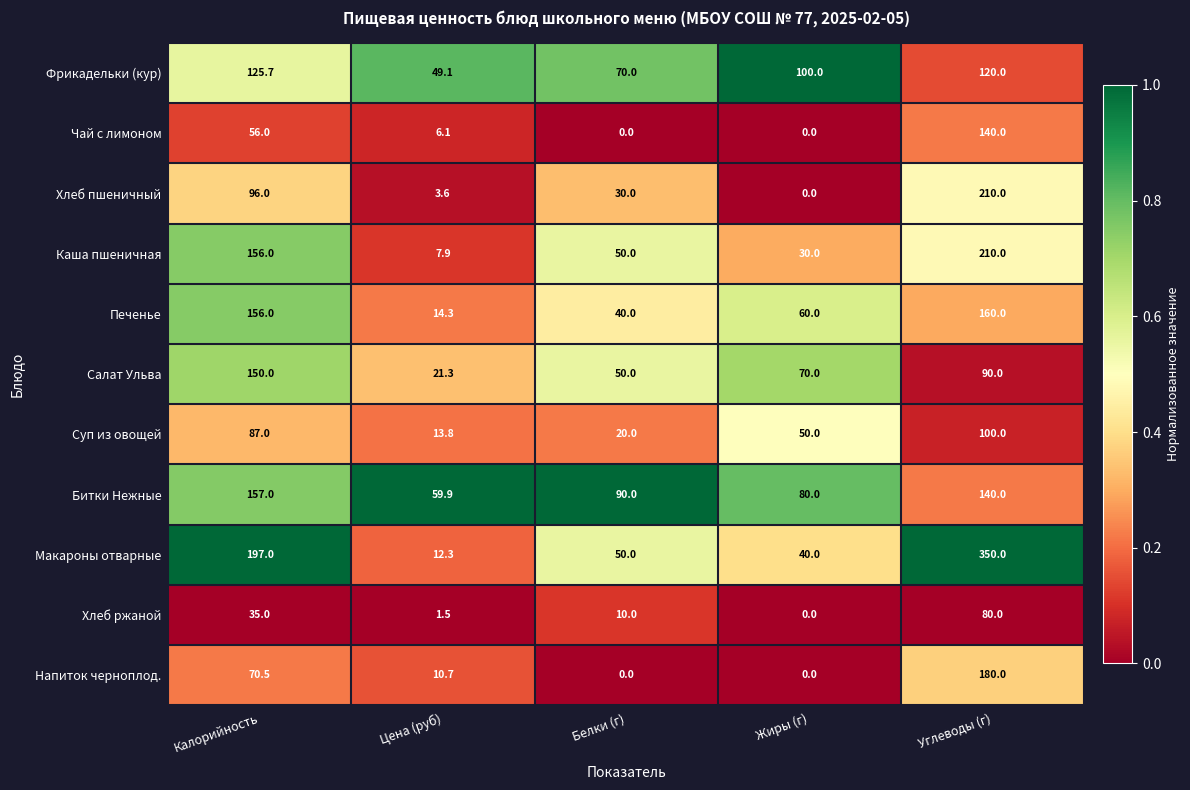

What is the difference between the maximum and minimum values in the Макароны отварные series?

337.7